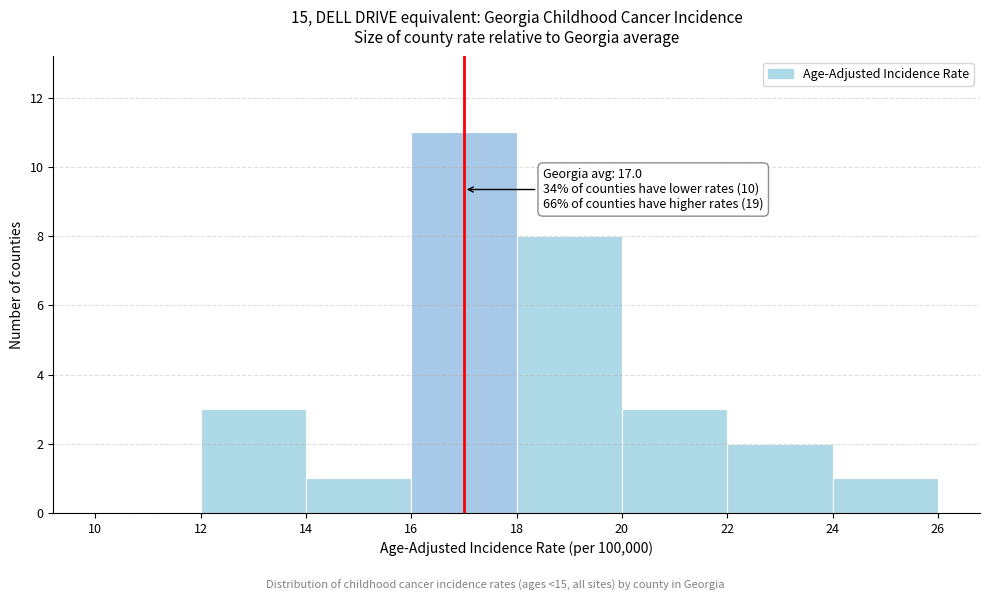

Which range on the x-axis has the tallest bar?

16 to 18